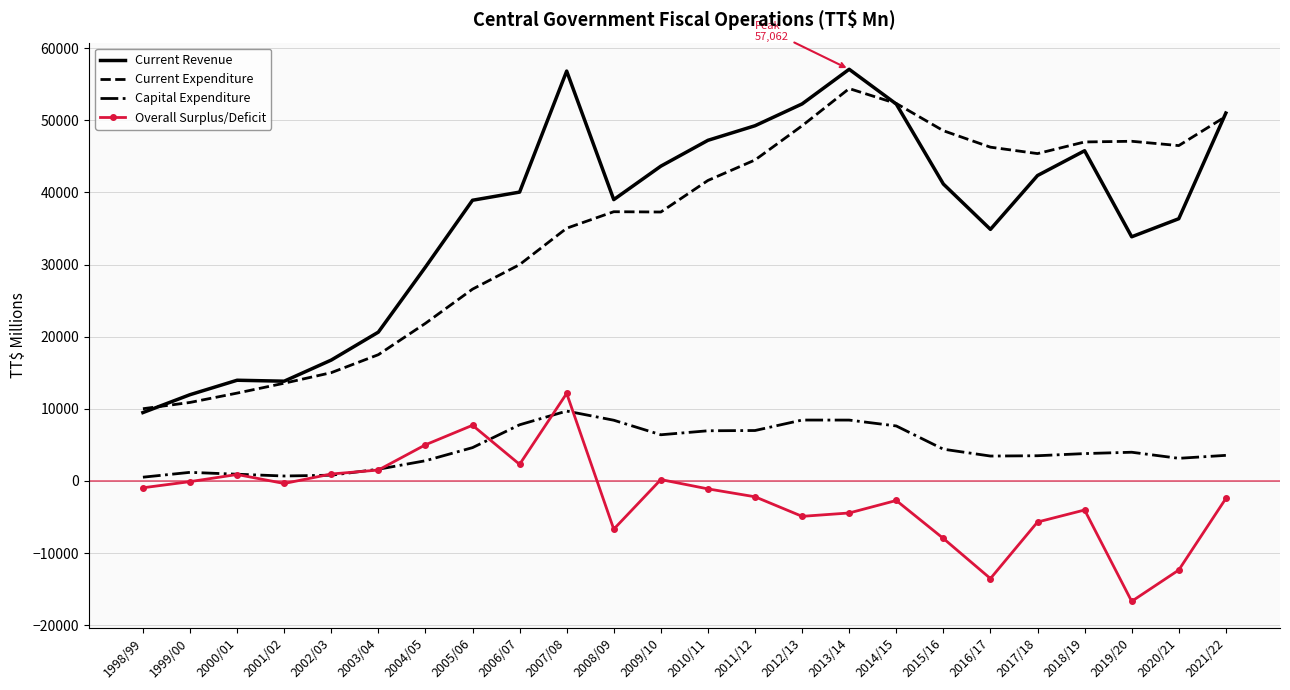

What is the total value across all series at 2014/15?

109478.3